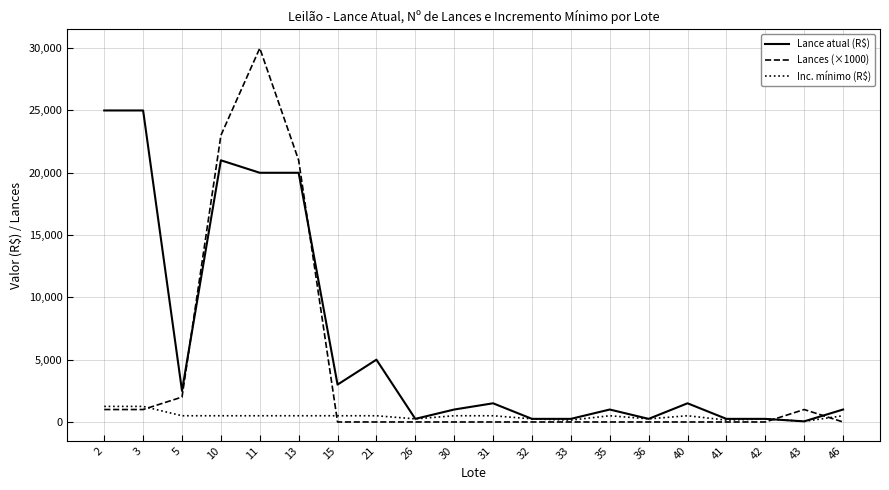

Which series has the largest total across all categories?

Lance atual (R$)